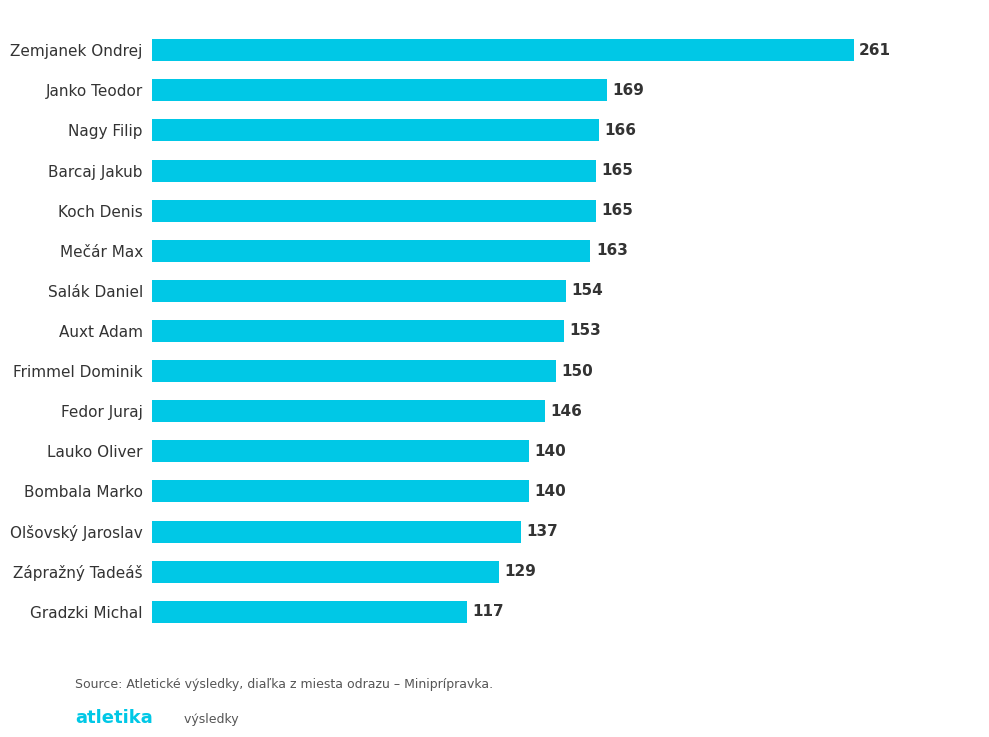

What is the average value?

157